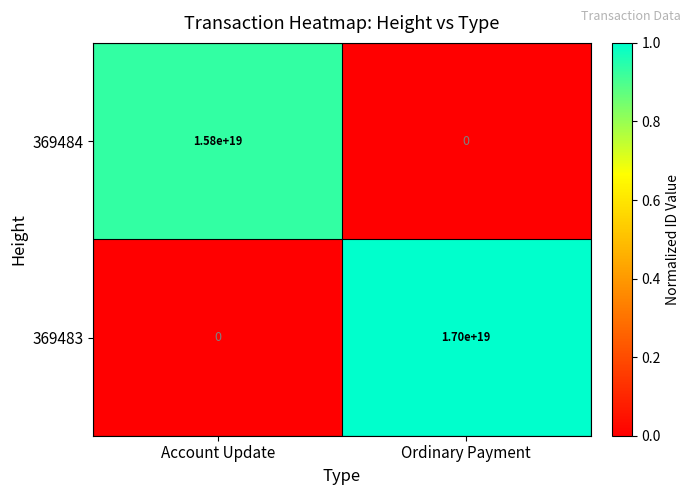

Which series changed the most between Account Update and Ordinary Payment?

369483